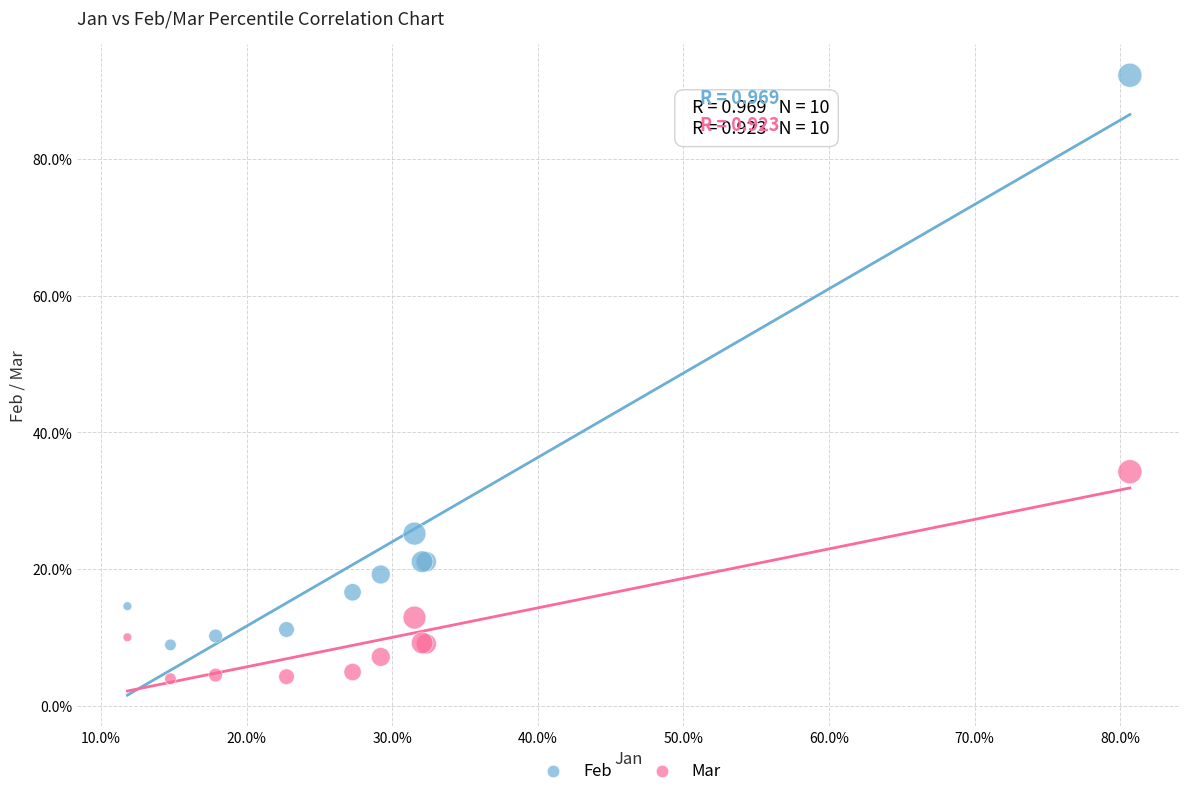

Which series contains the highest Y value?

Feb